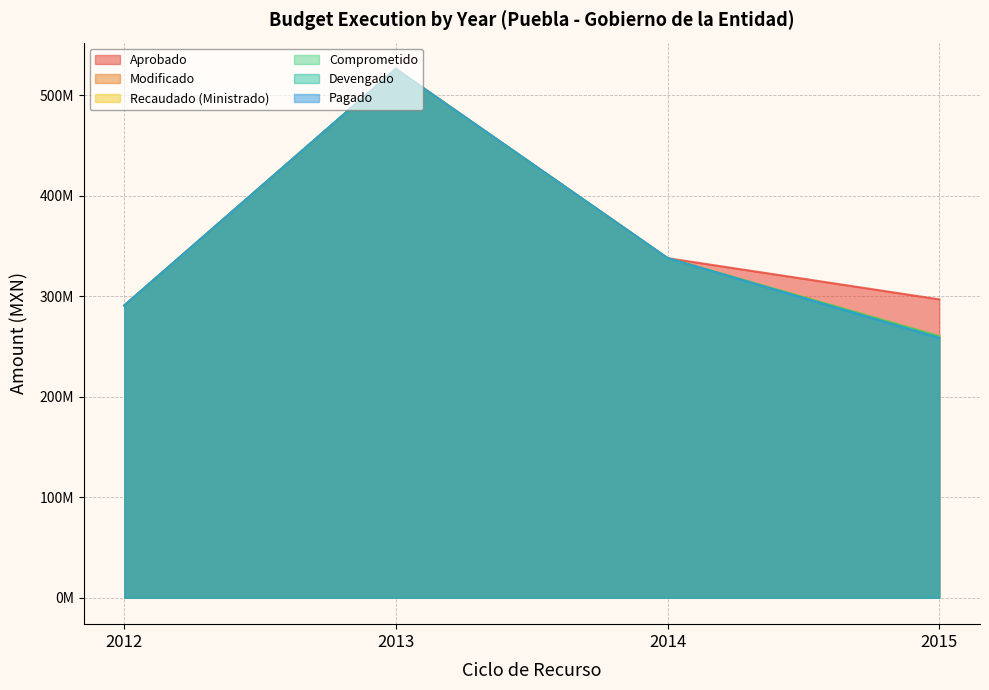

At how many categories does at least one series exceed 310366599?

2